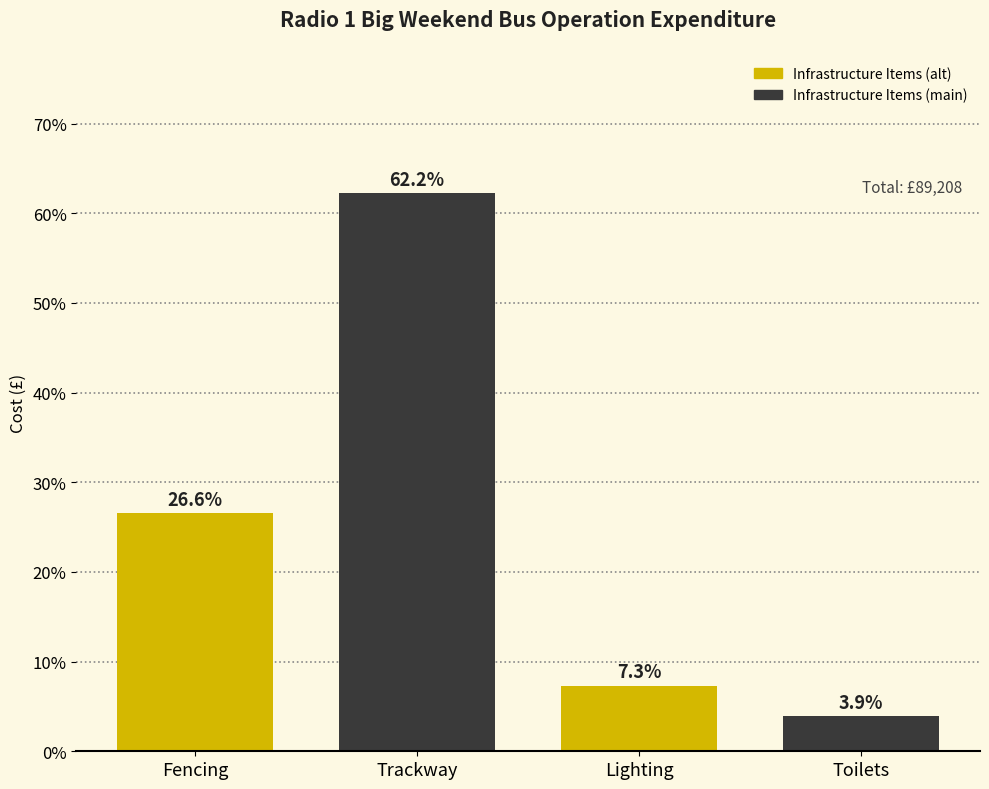

Reading left to right, what are all the values shown in this chart?

Fencing=26.6	Trackway=62.2	Lighting=7.3	Toilets=3.9